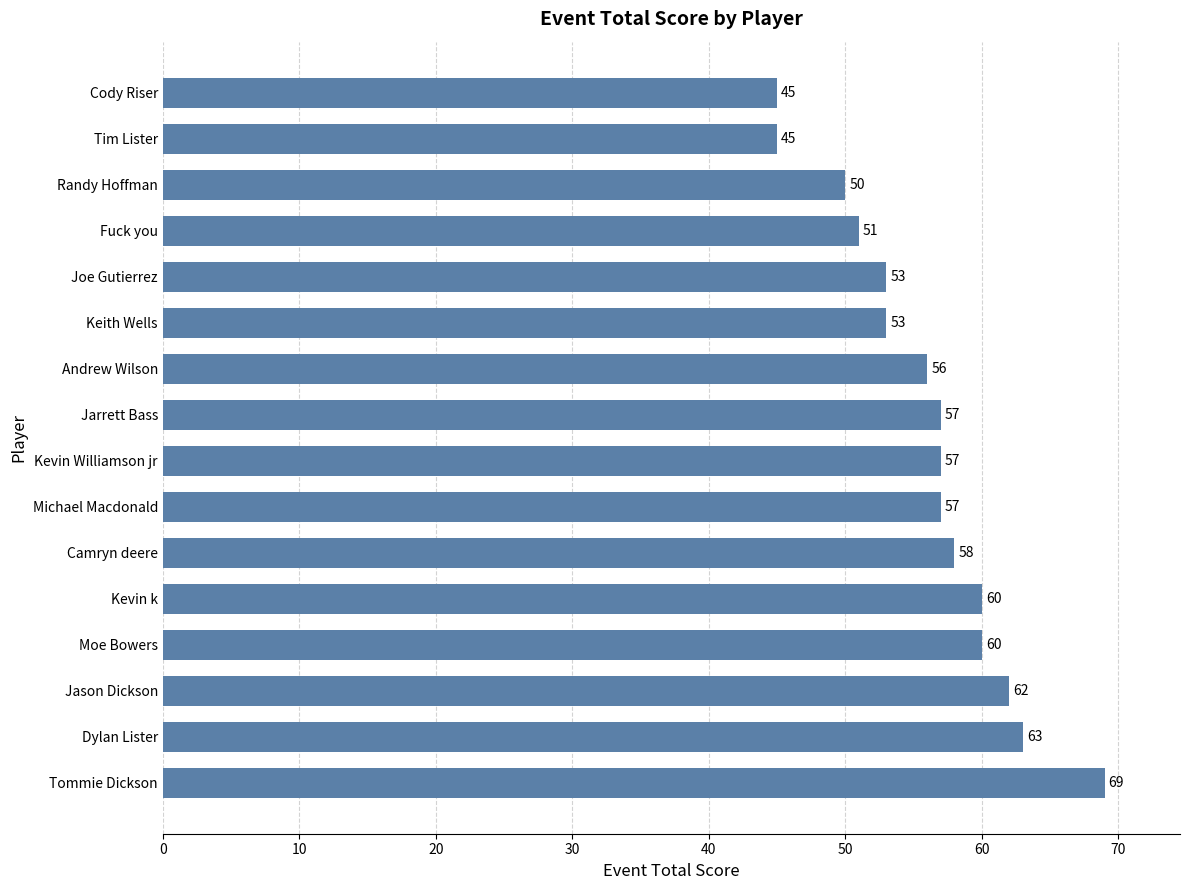

True or false: the data shows 69 at Tommie Dickson.

True